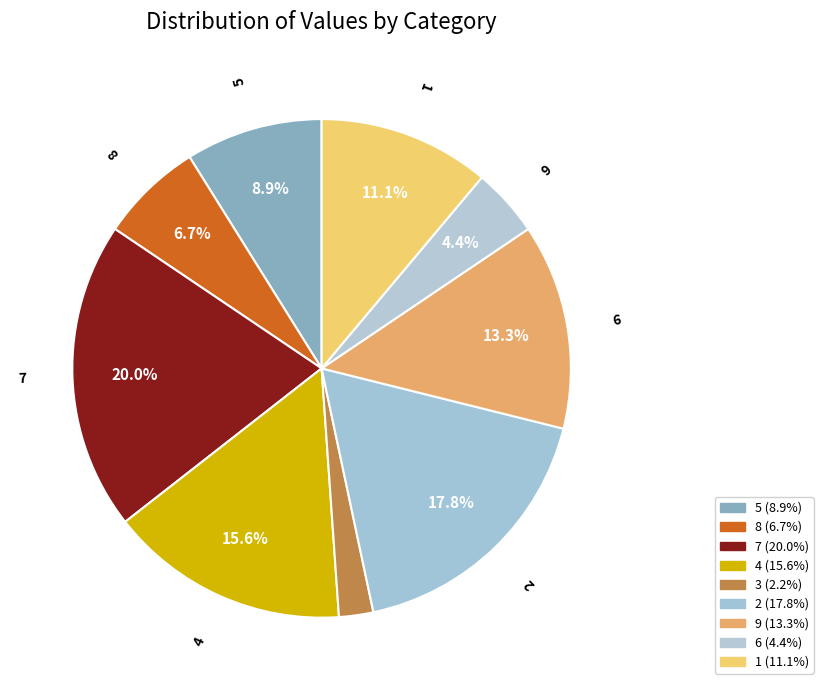

How many slices are in this pie chart?

9